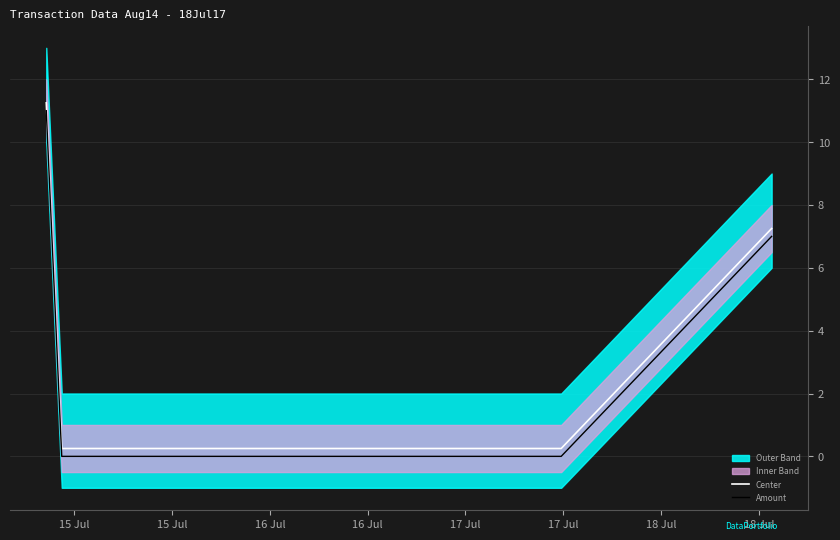

True or false: Amount and Center cross at least once.

False